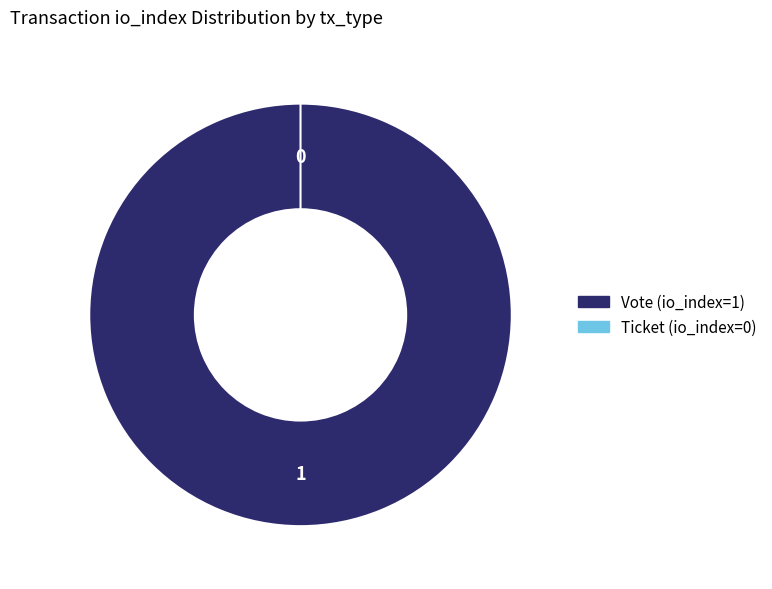

What is the change in value from Vote (io_index=1) to Ticket (io_index=0)?

-1